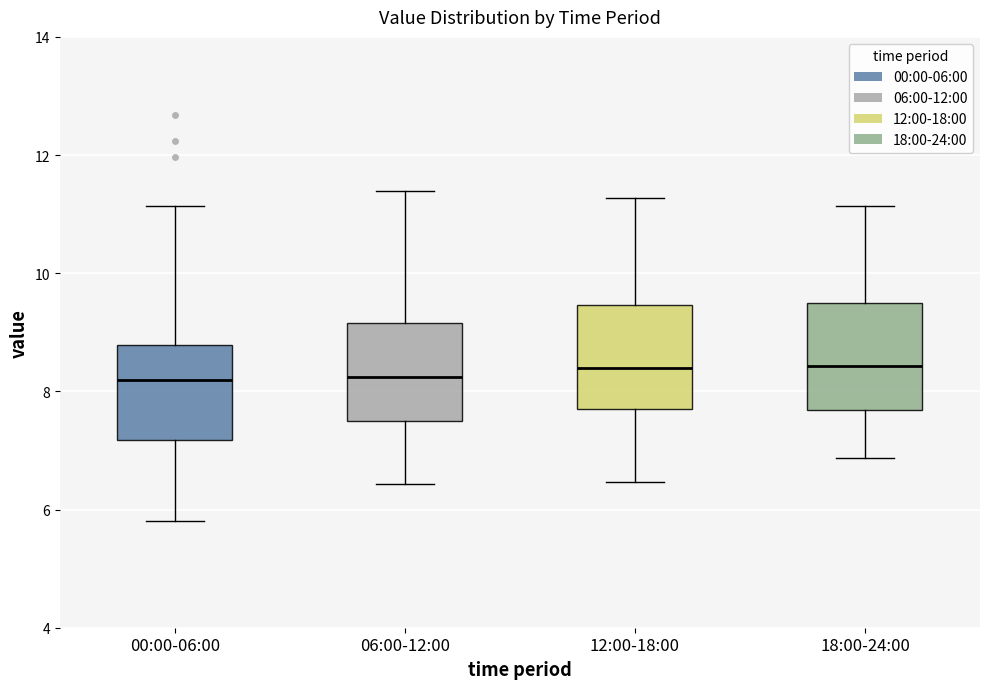

Reading left to right, transcribe this box plot: for each box, give where its median line is, the range the box spans, and where its two whiskers end, as read against the y-axis. The values are not printed on the chart, so give them approximately, as read against the axis.

00:00-06:00: median 8.2, box 7.2 to 8.8, whiskers 5.8 to 11.2
06:00-12:00: median 8.2, box 7.6 to 9.2, whiskers 6.4 to 11.4
12:00-18:00: median 8.4, box 7.8 to 9.4, whiskers 6.4 to 11.2
18:00-24:00: median 8.4, box 7.6 to 9.4, whiskers 6.8 to 11.2